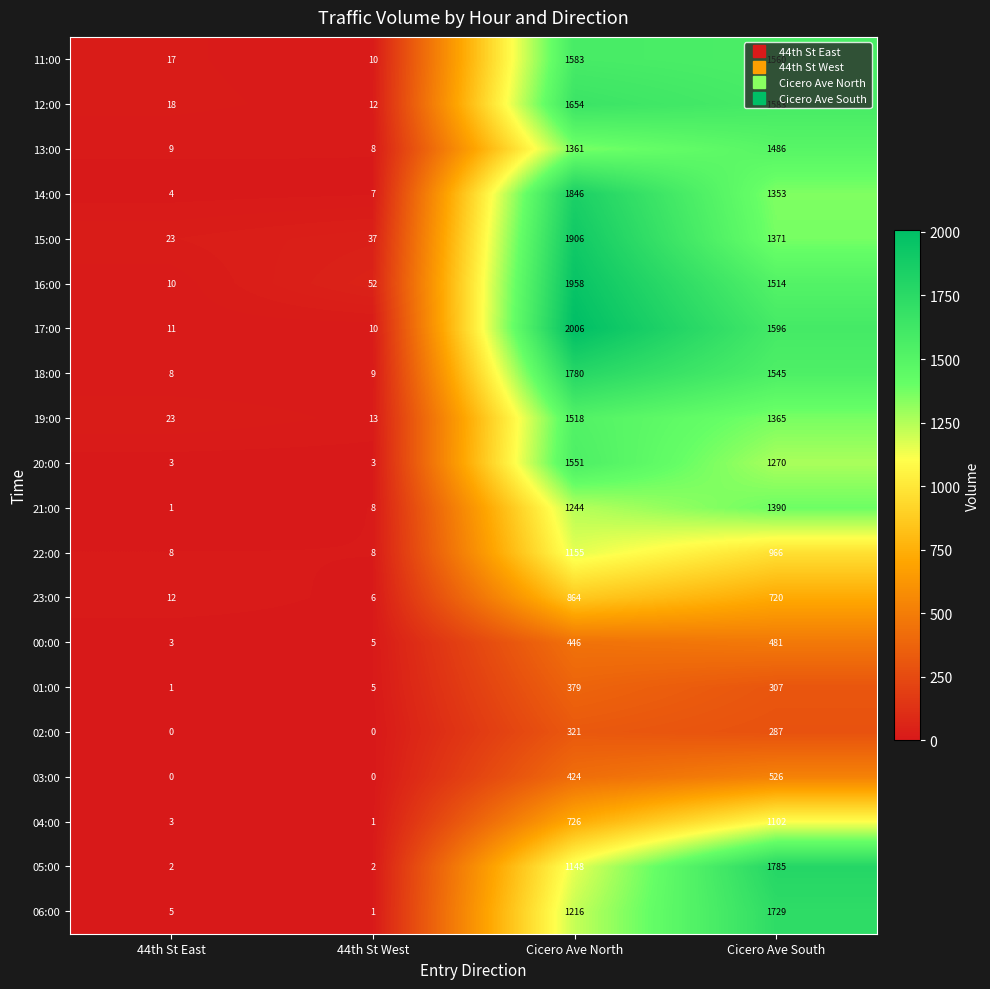

List the series in order of their peak value, lowest first.

02:00, 01:00, 00:00, 03:00, 23:00, 04:00, 22:00, 21:00, 13:00, 19:00, 20:00, 11:00, 12:00, 06:00, 18:00, 05:00, 14:00, 15:00, 16:00, 17:00